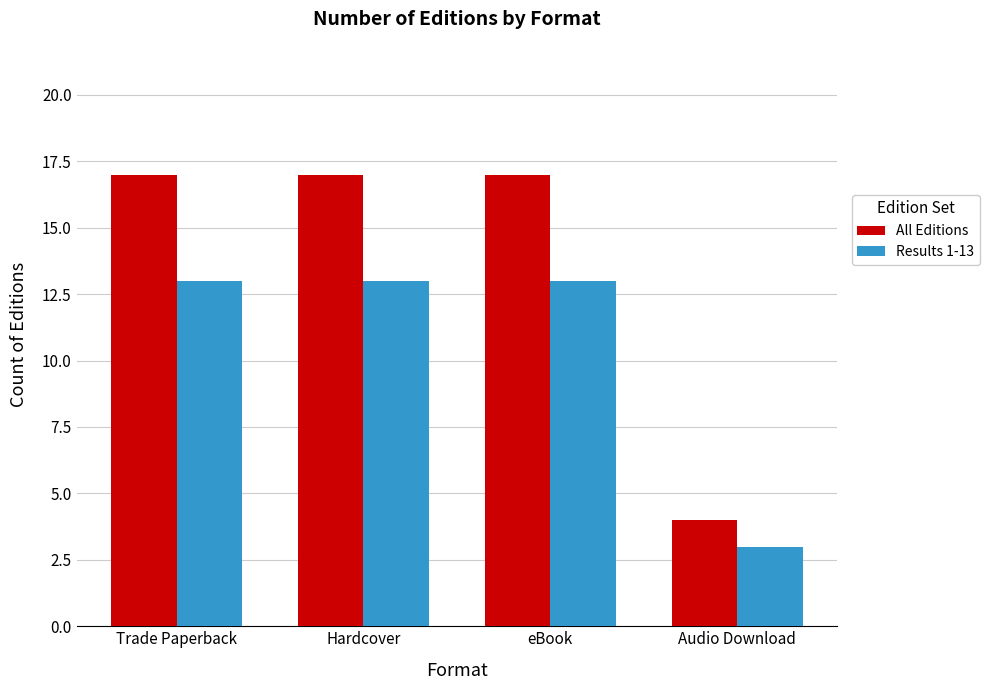

What is the average value of the All Editions series?

14